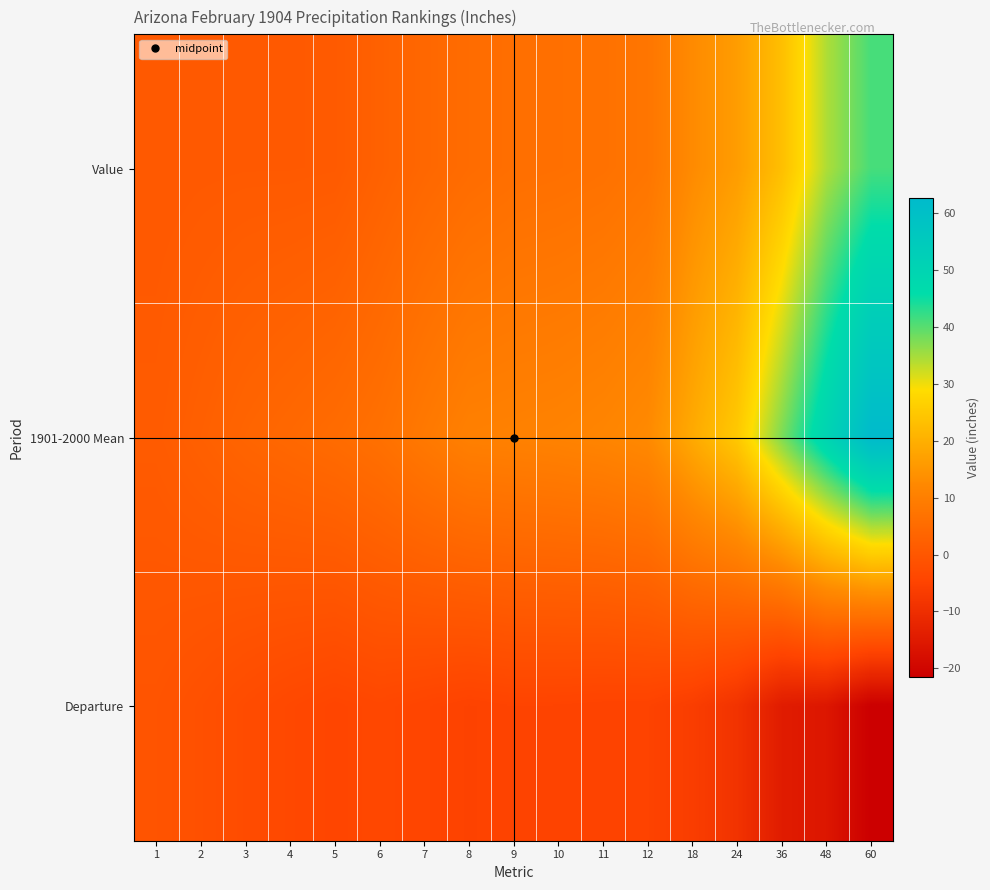

Reading left to right, what are all the values shown in this chart?

Value: 1=0.5	2=0.7	3=0.8	4=0.8	5=0.9	6=2.6	7=4.1	8=5.2	9=5.9	10=6.2	11=6.6	12=7.7	18=12.8	24=16.3	36=23.1	48=34.4	60=41.1
1901-2000 Mean: 1=1.1	2=2.3	3=3.5	4=4.3	5=5.2	6=6.4	7=8.5	8=10.3	9=10.6	10=10.9	11=11.5	12=12.6	18=19.0	24=25.1	36=37.7	48=50.2	60=62.8
Departure: 1=-0.7	2=-1.6	3=-2.7	4=-3.6	5=-4.3	6=-3.8	7=-4.4	8=-5.0	9=-4.6	10=-4.7	11=-4.9	12=-4.9	18=-6.2	24=-8.8	36=-14.6	48=-15.8	60=-21.6